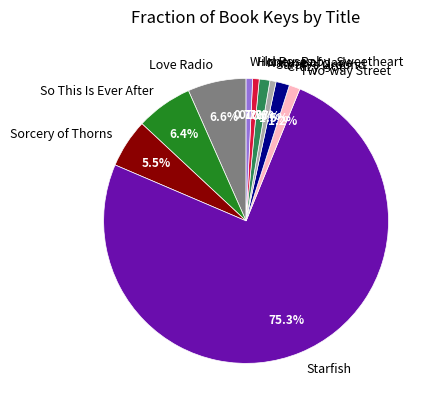

Is there a majority slice in this chart?

Yes